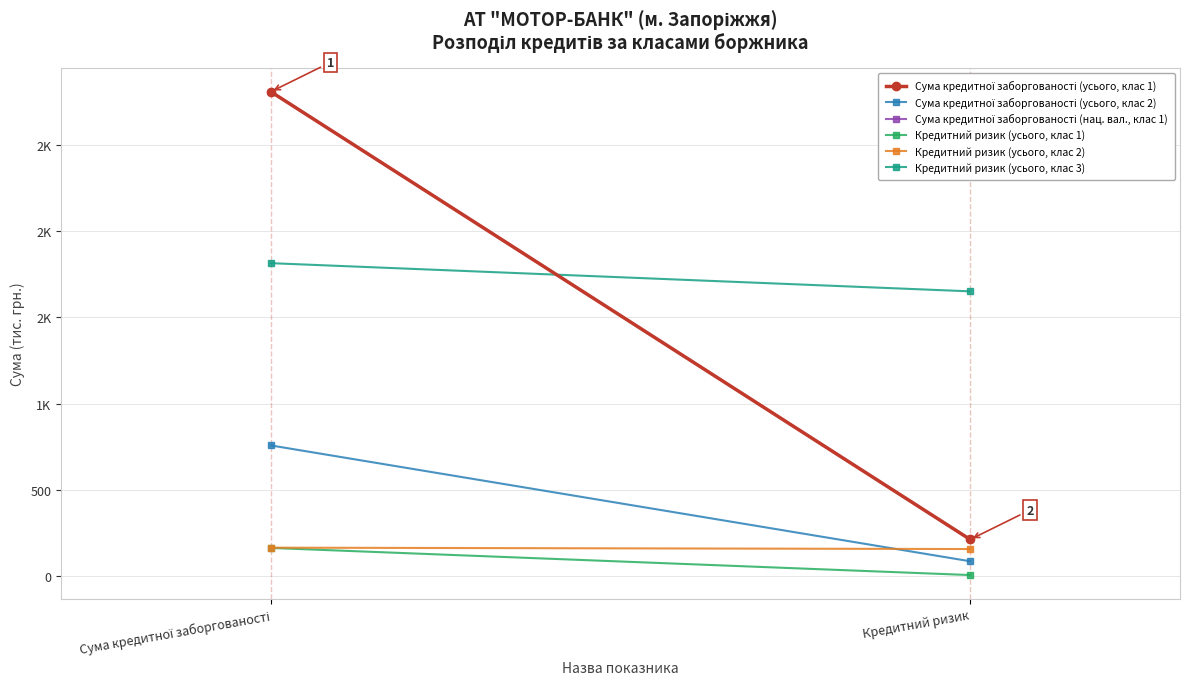

At which label does Кредитний ризик (усього, клас 1) first exceed 164?

Сума кредитної заборгованості